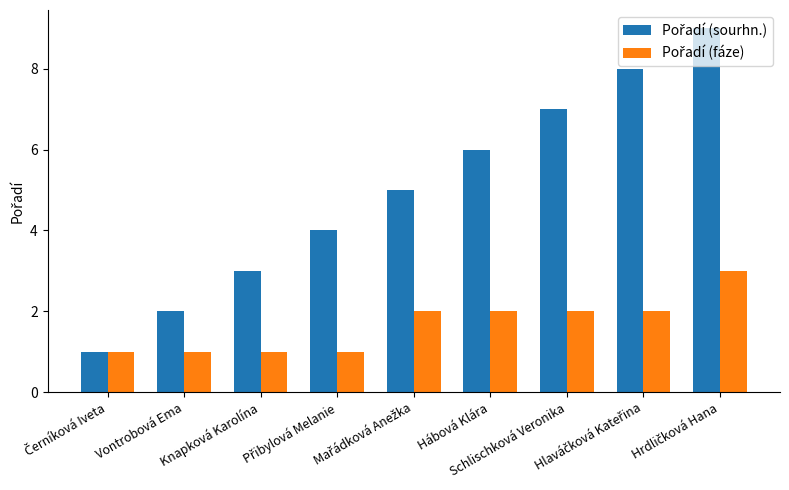

What is the greatest value displayed?

9